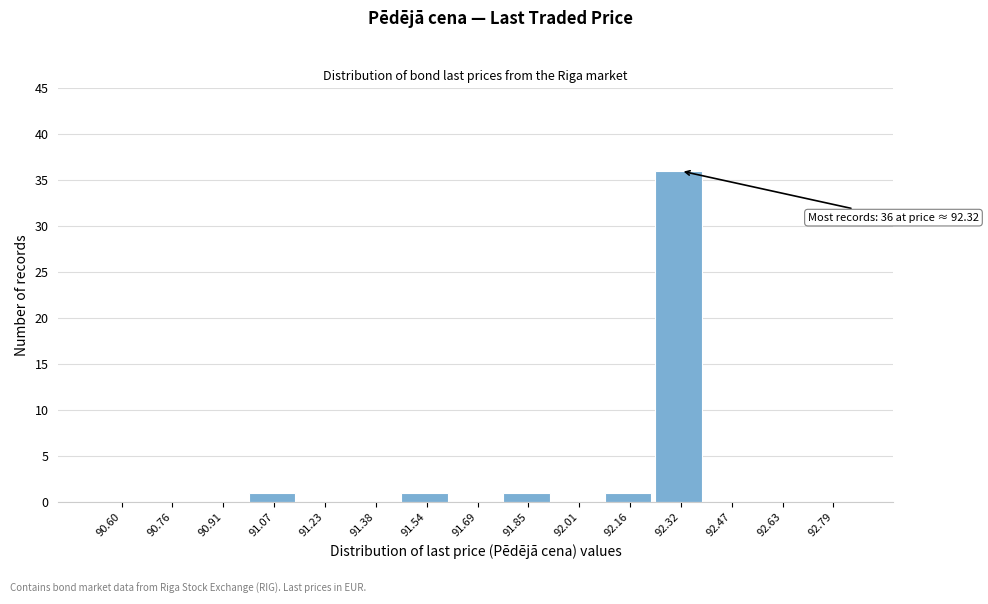

Reading left to right, extract all data points from this chart.

90.60=0	90.76=0	90.91=0	91.07=1	91.23=0	91.38=0	91.54=1	91.69=0	91.85=1	92.01=0	92.16=1	92.32=36	92.47=0	92.63=0	92.79=0